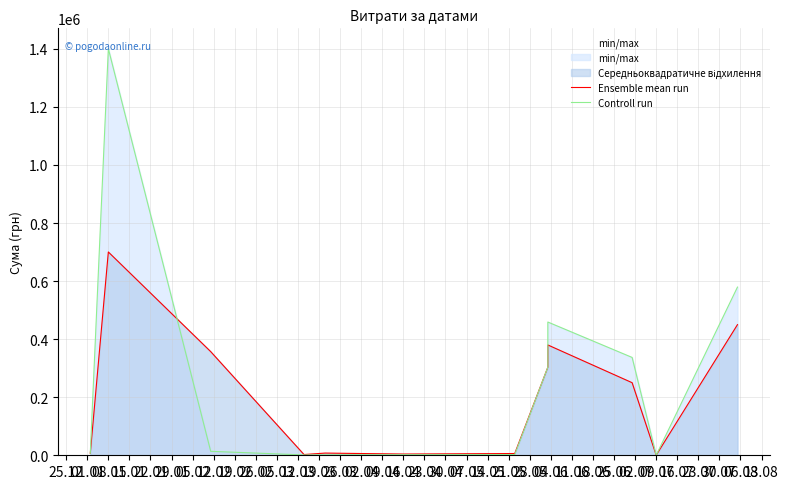

How many categories are shown in the chart?

12